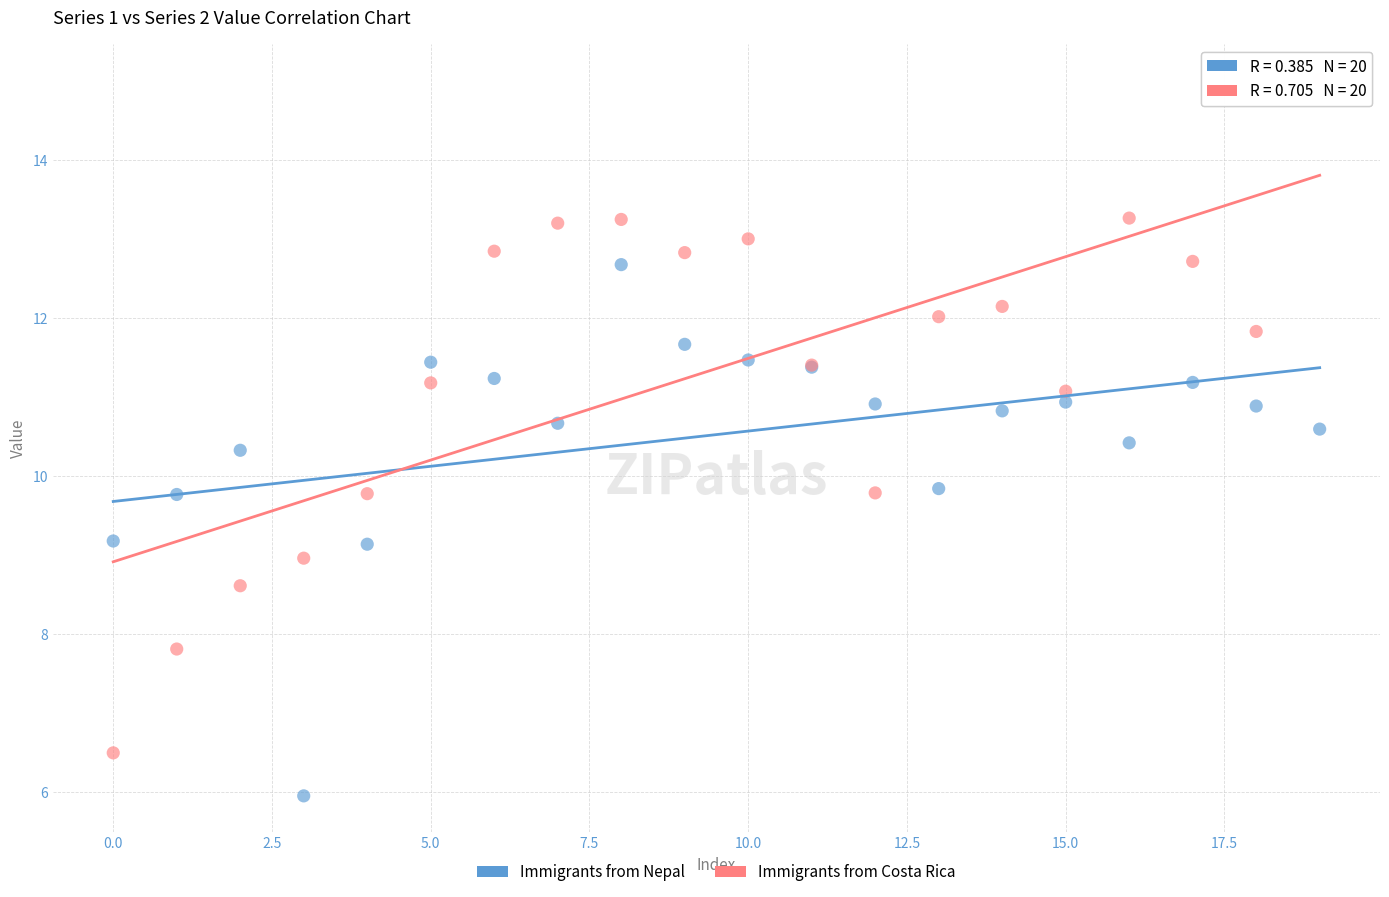

Which series reaches the minimum Y coordinate?

Immigrants from Nepal